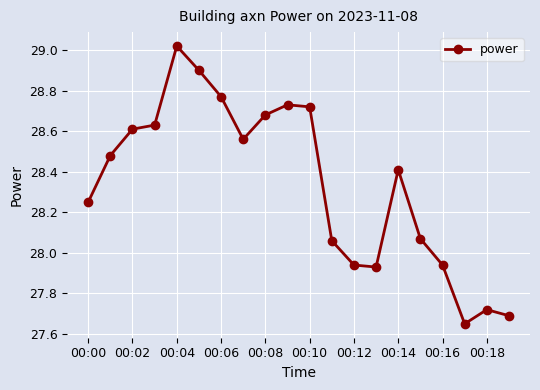

True or false: the data has more than 1 interior local peaks.

True